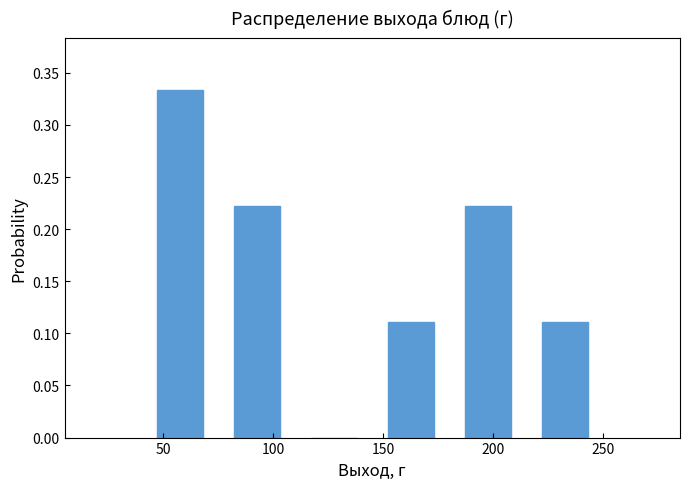

Reading left to right, list every bar in this chart as the range it spans on the x-axis followed by its height. The values are not printed on the chart, so give them approximately, as read against the axis.

40 to 75: 0.335
75 to 110: 0.220
110 to 145: 0
145 to 180: 0.110
180 to 215: 0.220
215 to 250: 0.110